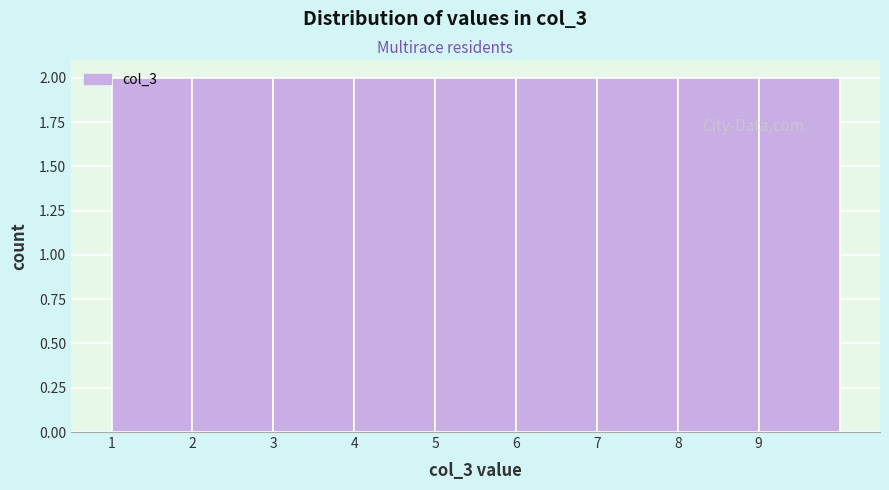

What is the height of the bar covering 9 to 10 on the x-axis? The values are not printed on the chart, so give them approximately, as read against the axis.

2